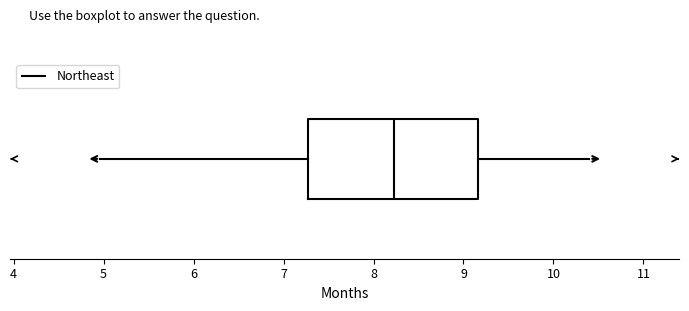

Read this box plot against the x-axis: the position of the median line, the range covered by the box, and the ends of both whiskers. The values are not printed on the chart, so give them approximately, as read against the axis.

median 8.2, box 7.3 to 9.2, whiskers 5.0 to 10.4